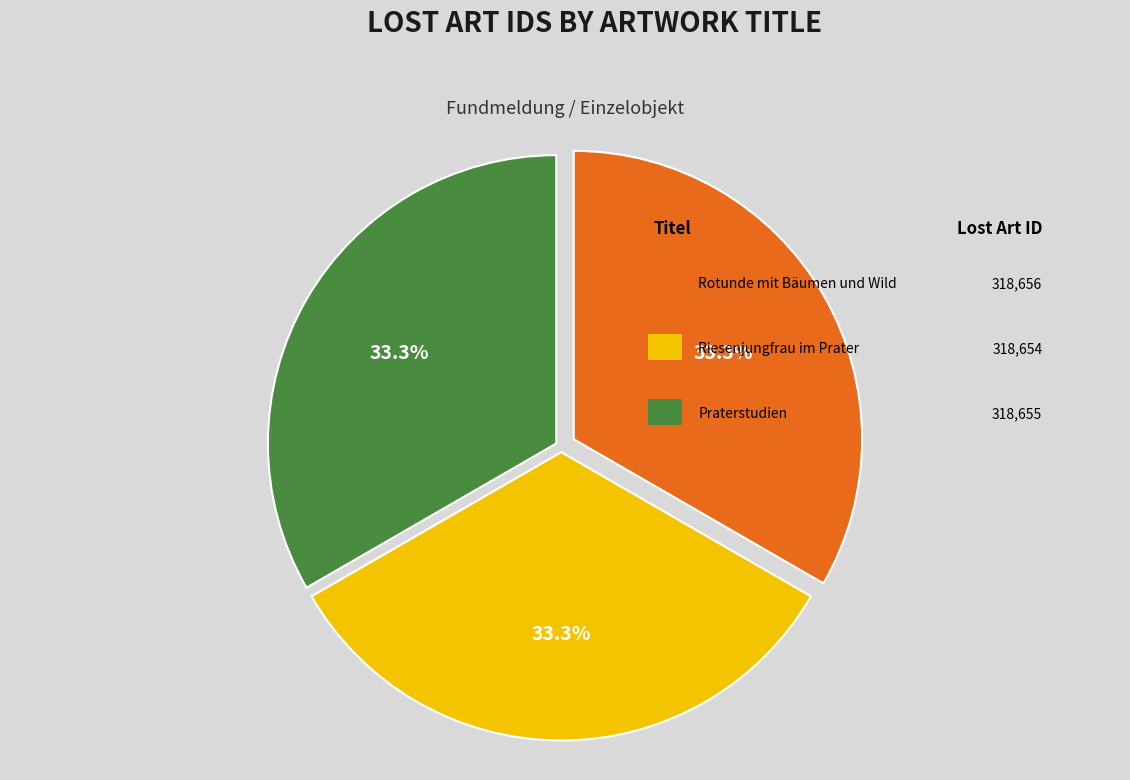

Is there a majority slice in this chart?

No